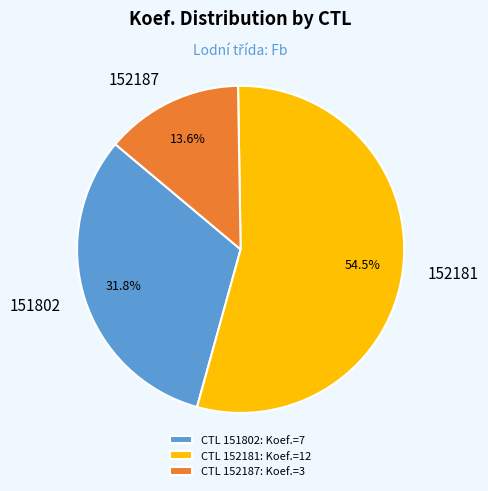

Does 152181 account for over 50% of the chart?

Yes